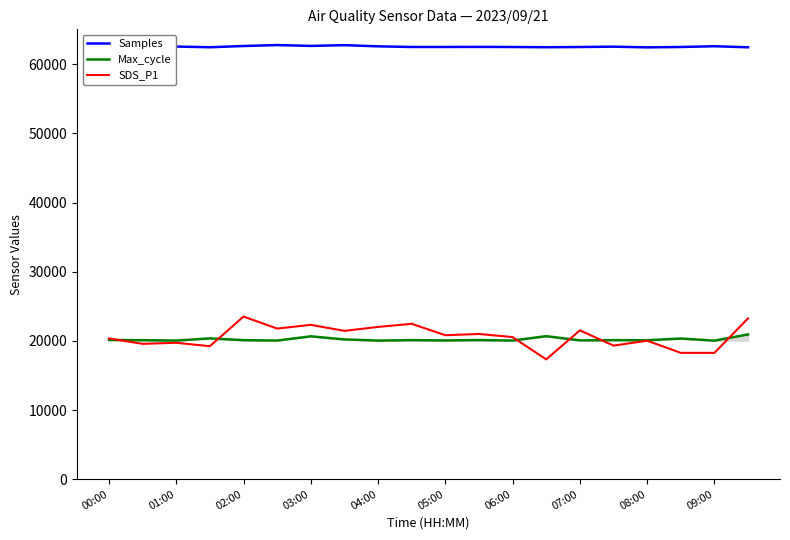

True or false: Samples has more than 1 interior local peaks.

True